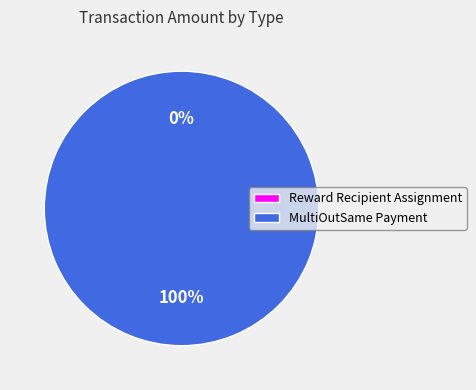

Which slice is the largest?

MultiOutSame Payment